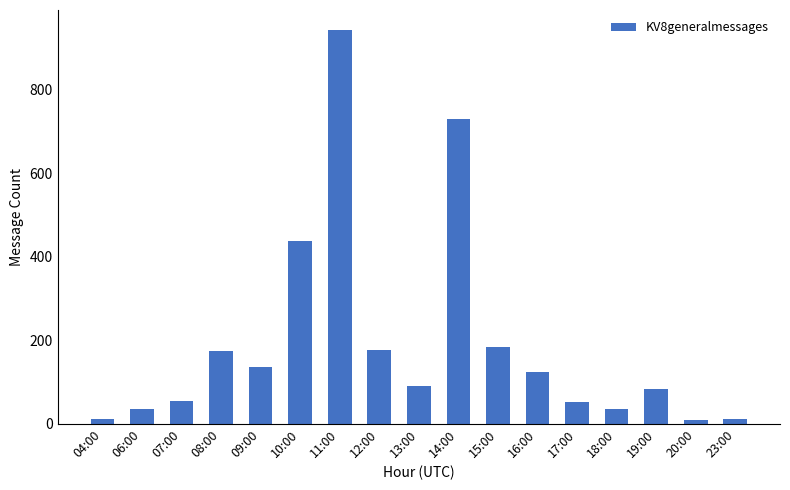

What is the sum of all values?

3289